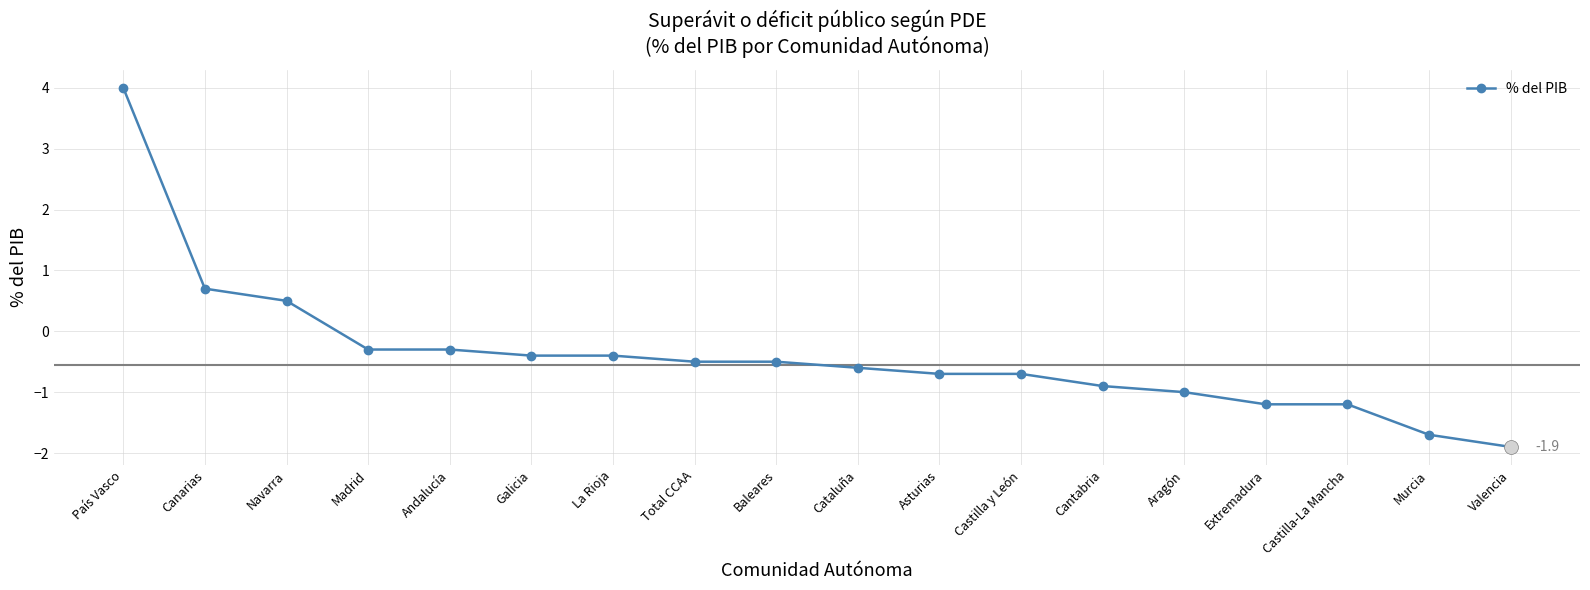

Which label corresponds to the smallest value in the chart?

Valencia